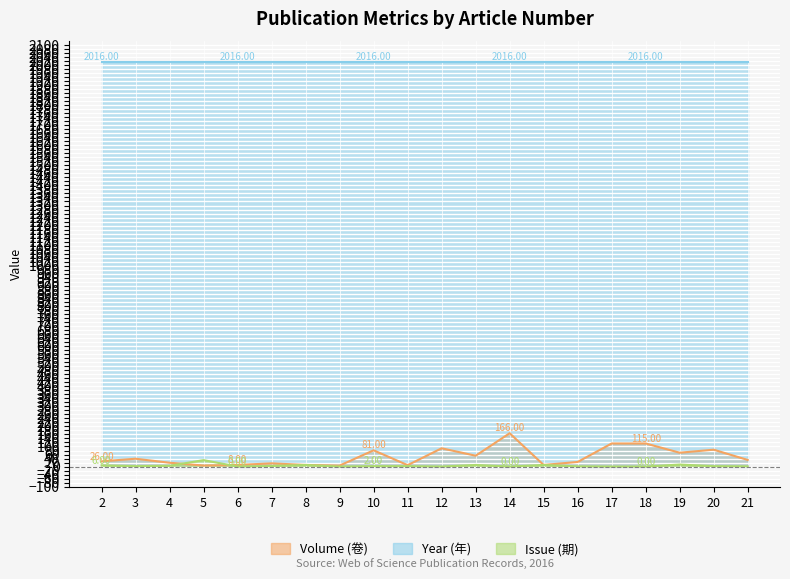

Between 20 and 21, which series saw the biggest shift?

Volume (卷)